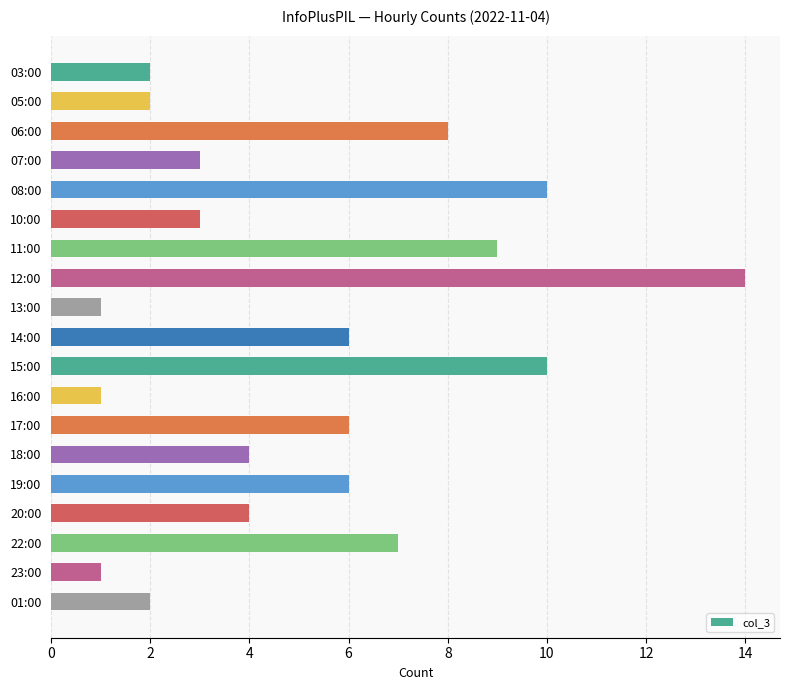

Where is the data nearest to the value 7?

22:00